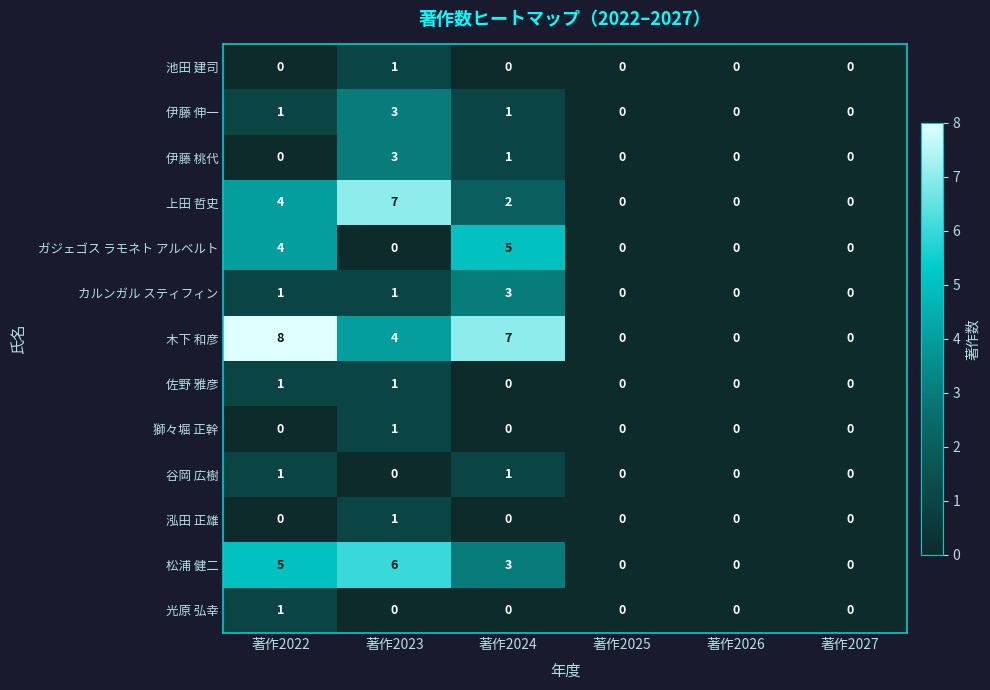

Which series has the largest total across all categories?

木下 和彦